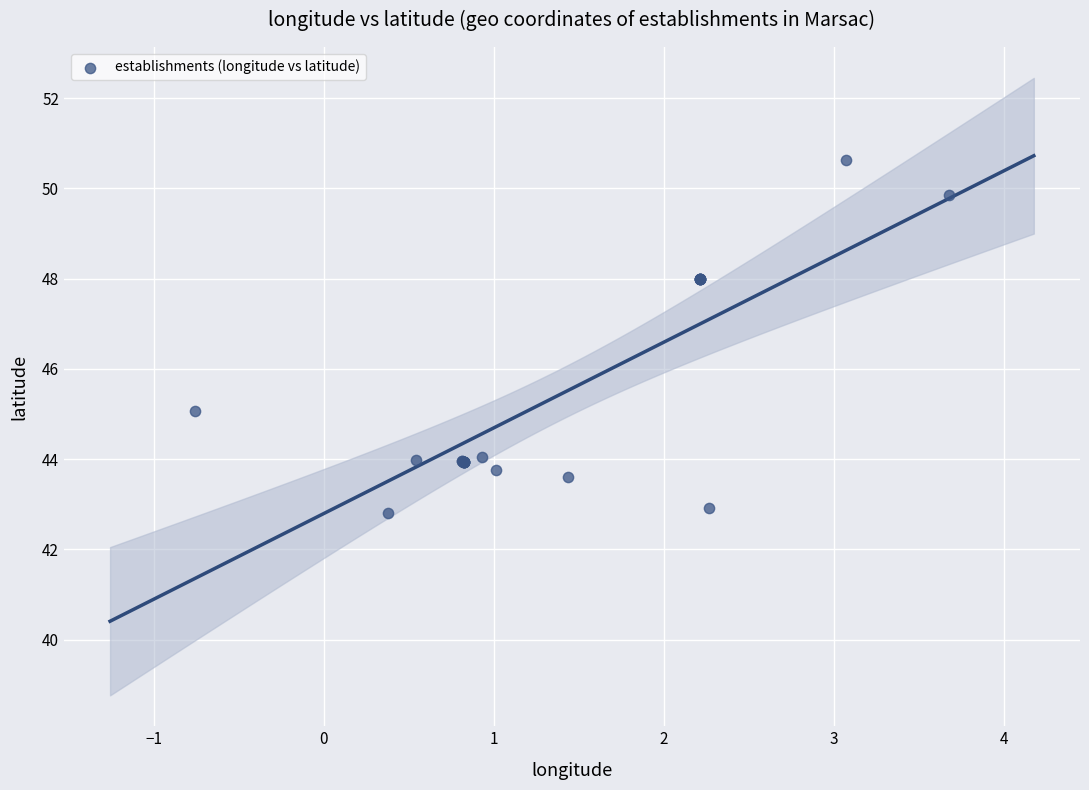

What Y value in the scatter plot is closest to 46?

45.1